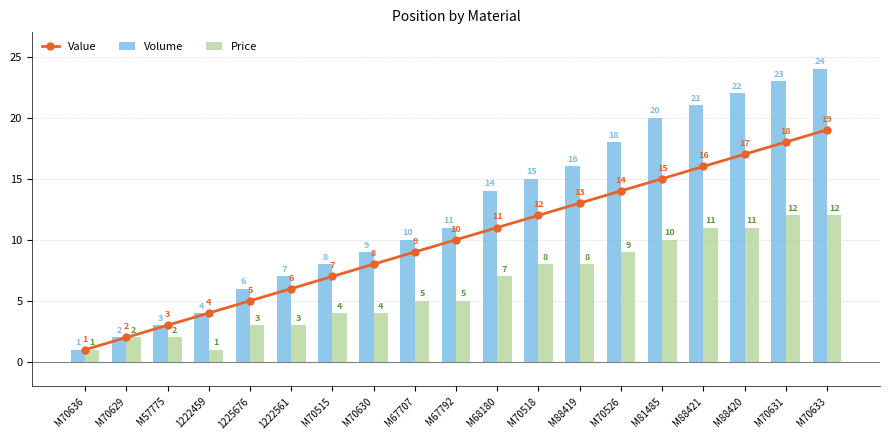

What position from the right is M70630?

12